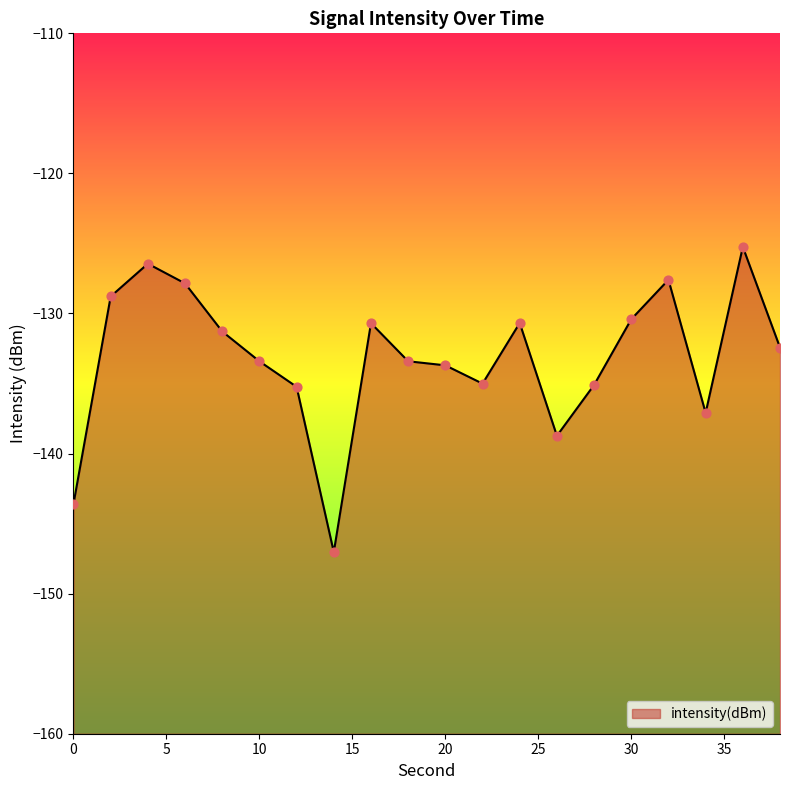

Which has a higher value, 28 or 10?

10